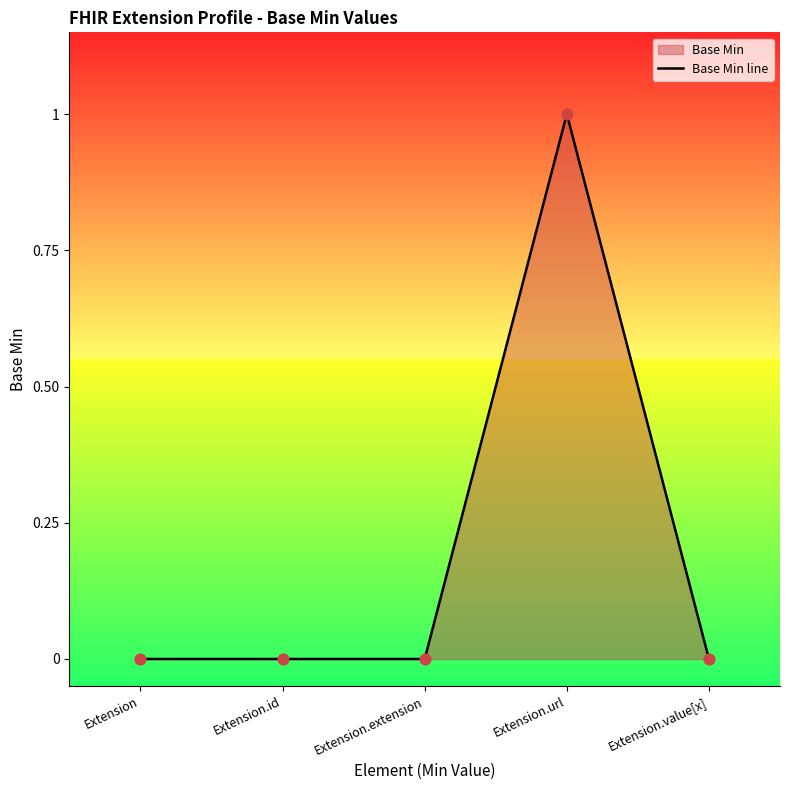

Which has a higher value, Extension.value[x] or Extension.extension?

Extension.value[x]